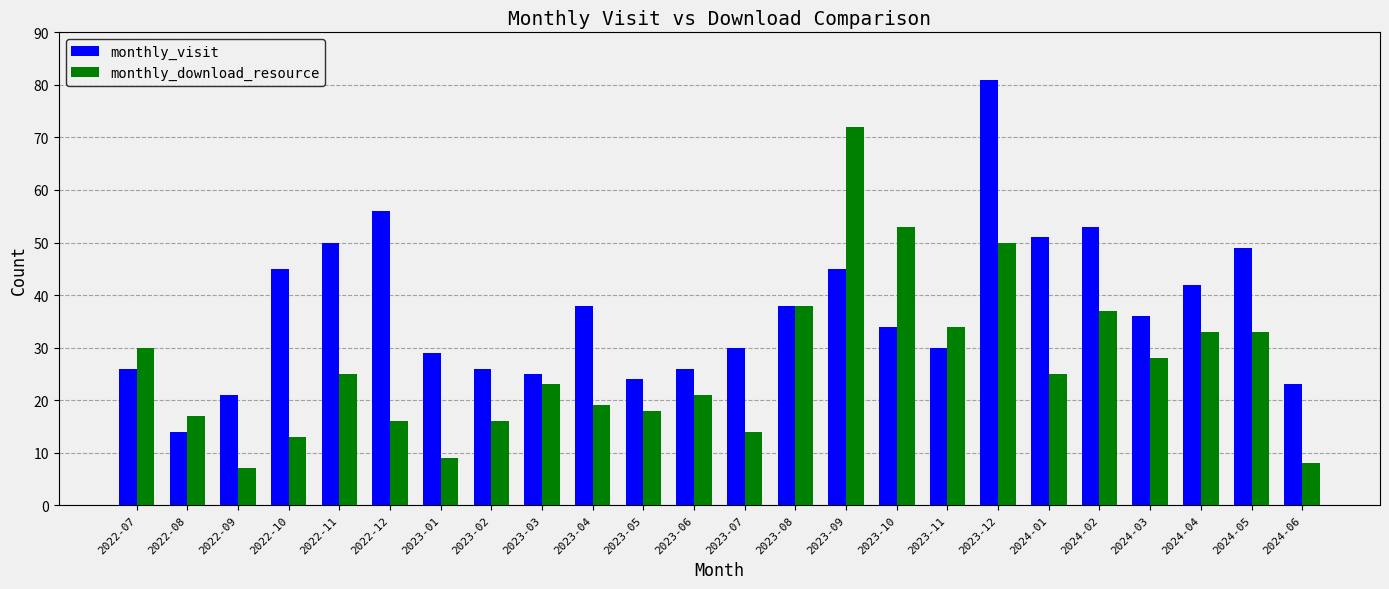

True or false: monthly_visit has a value of 92 at 2024-02.

False